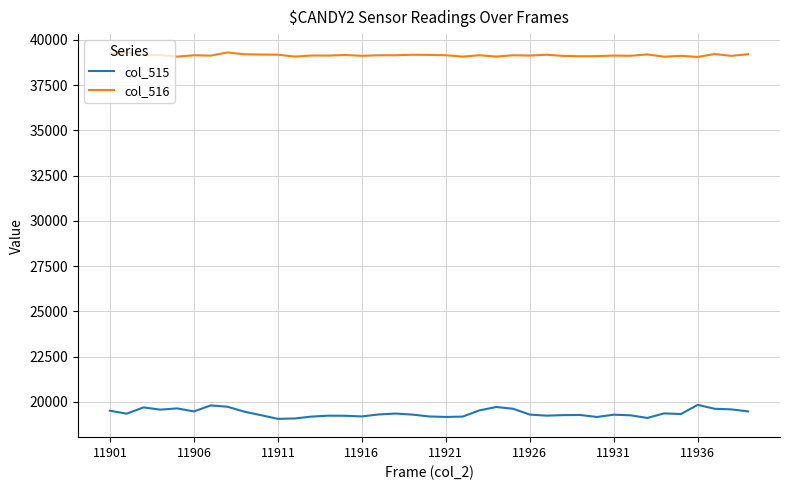

In col_516, how many points are lower than both neighbors (excluding endpoints)?

14